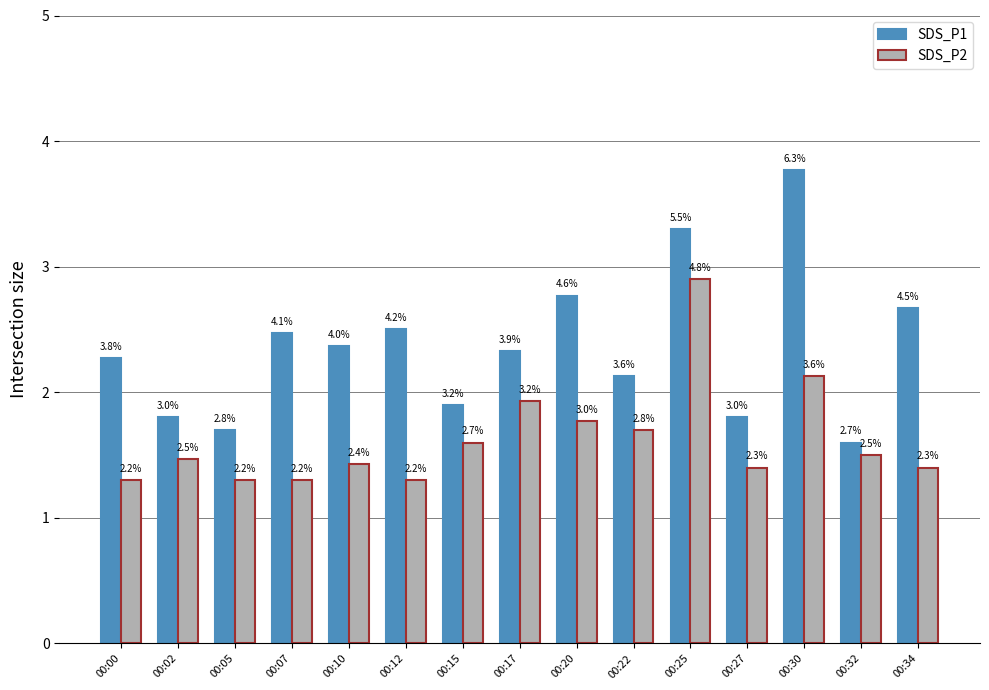

The value of SDS_P2 at 00:25 is 4.5. True or false?

False